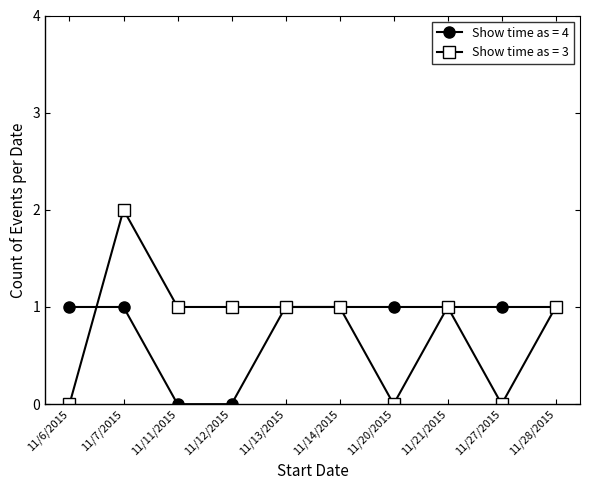

Which series has the widest spread of values?

Show time as = 3